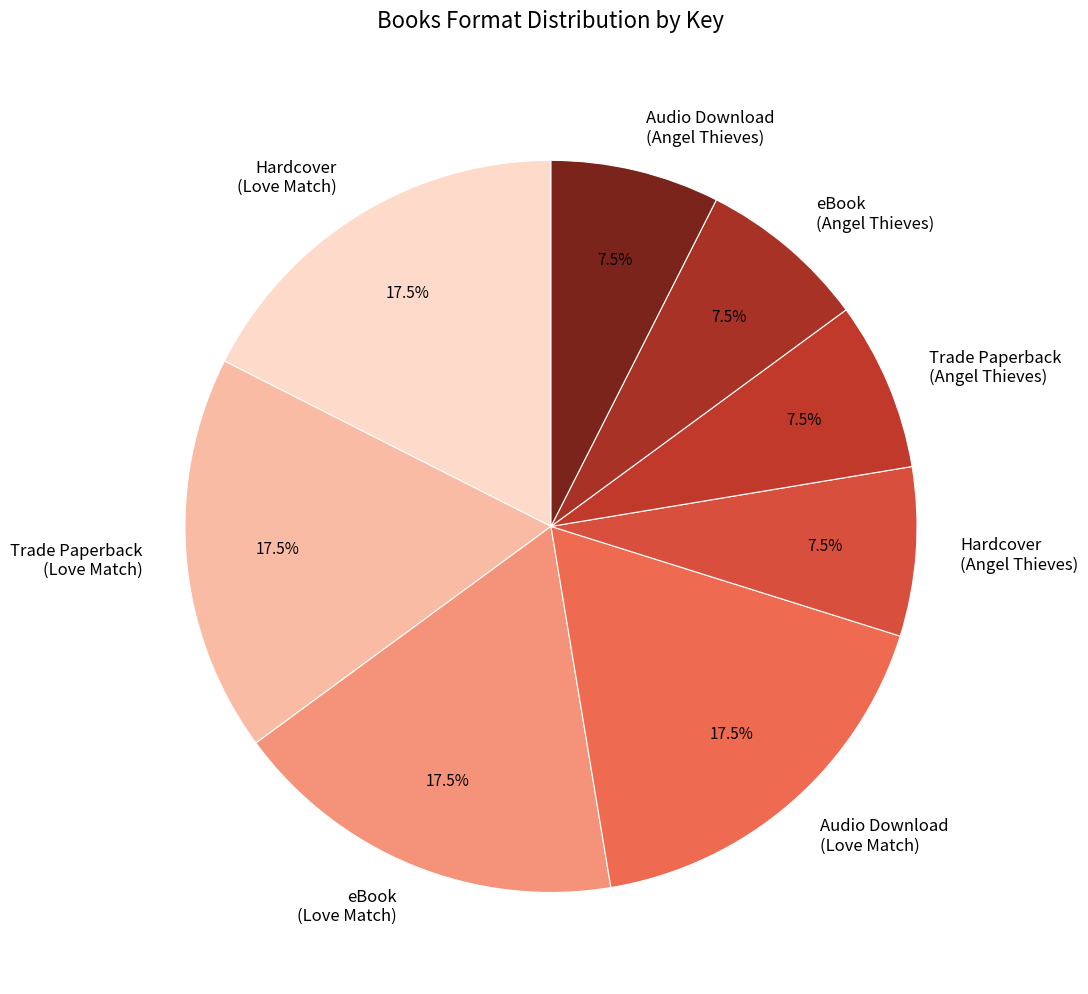

Does any single category account for the majority?

No